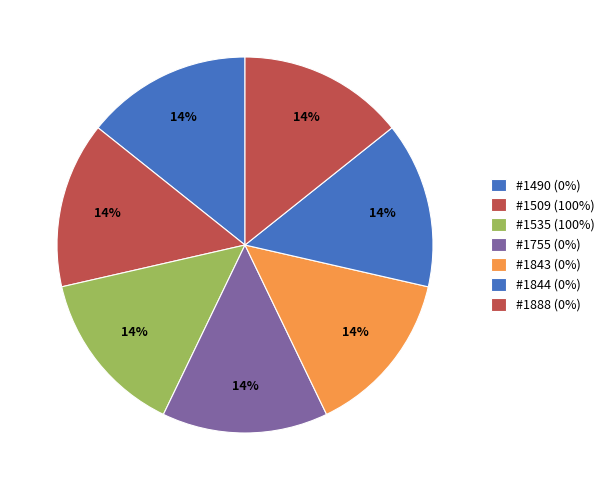

How many slices are in this pie chart?

7